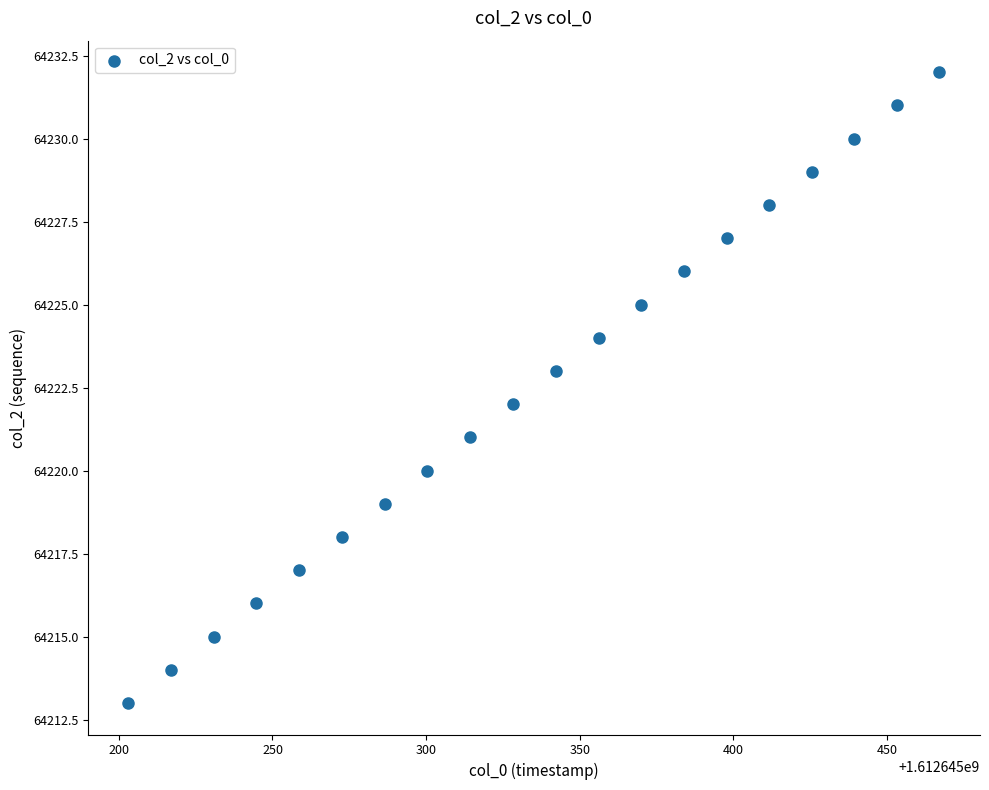

What is the range of Y values (max minus min)?

19